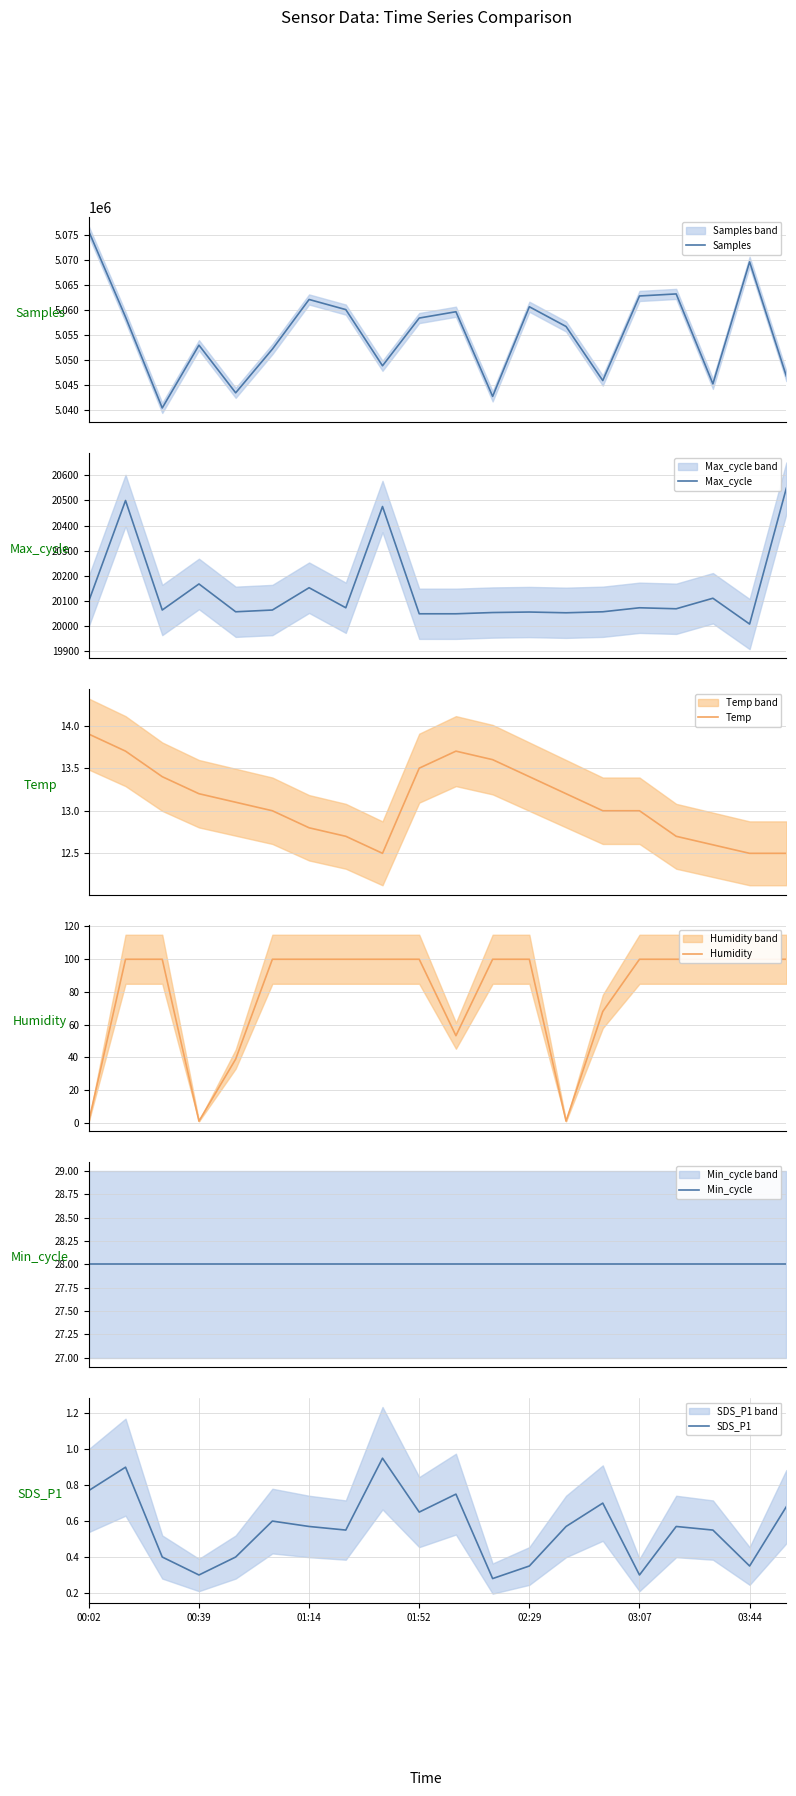

What is the lowest value of the Temp series?

12.5